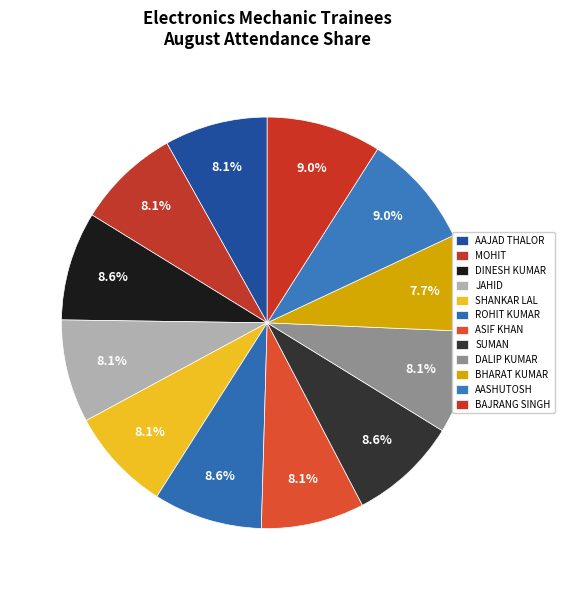

Count the number of slices in the pie.

12